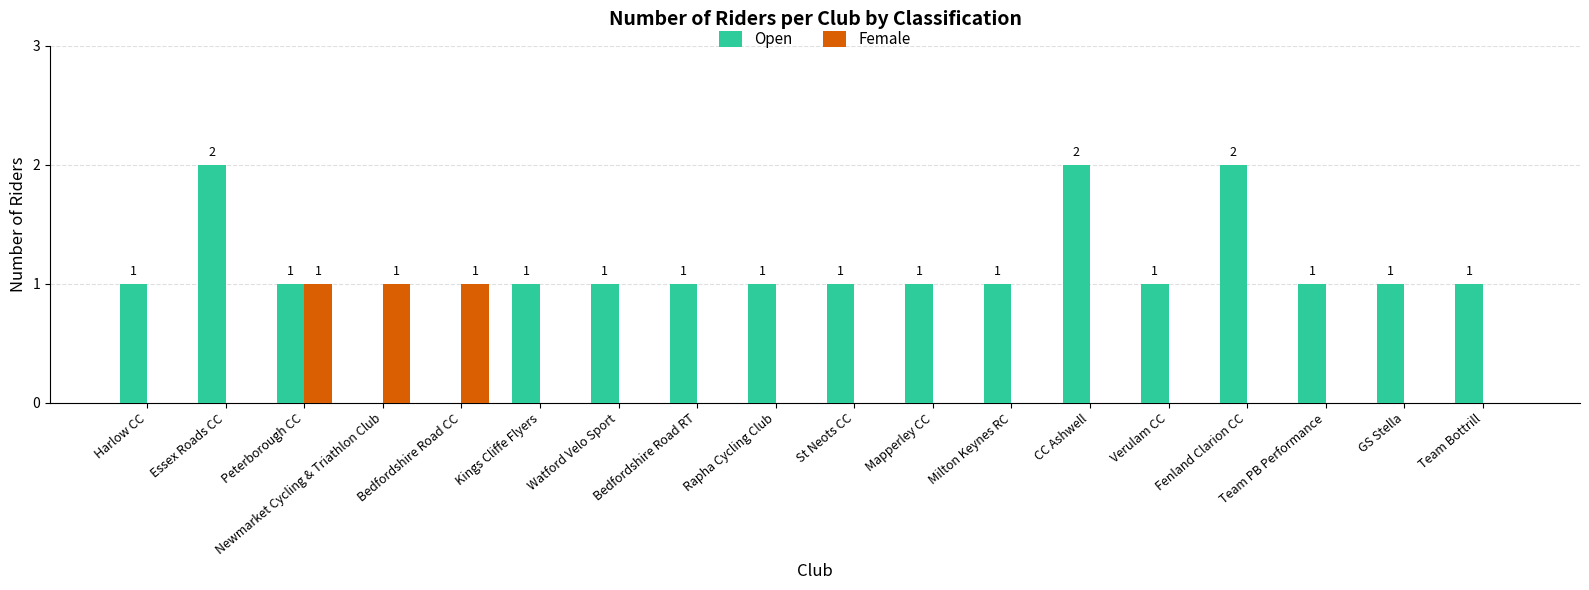

How many groups of bars are there?

18